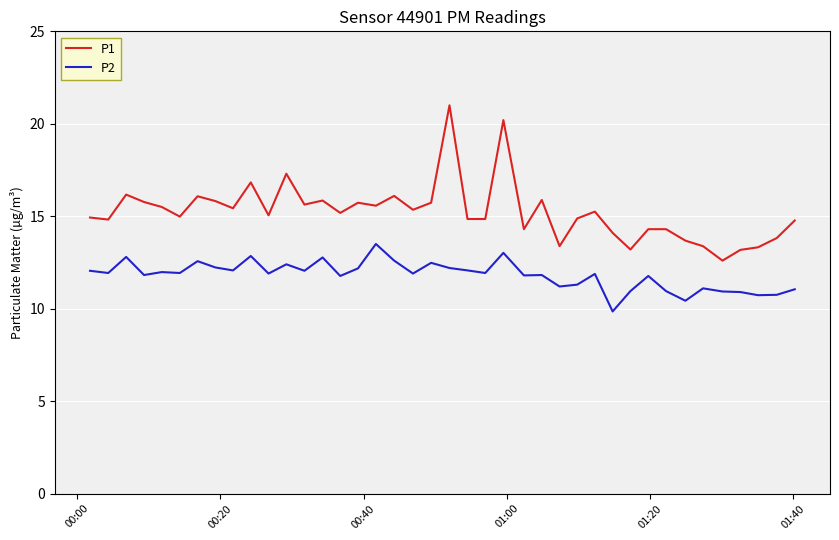

Which series has the largest total across all categories?

P1